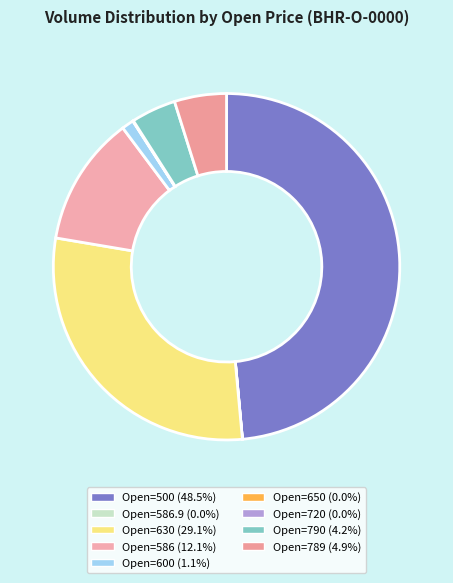

Which category has the biggest portion of the pie?

500